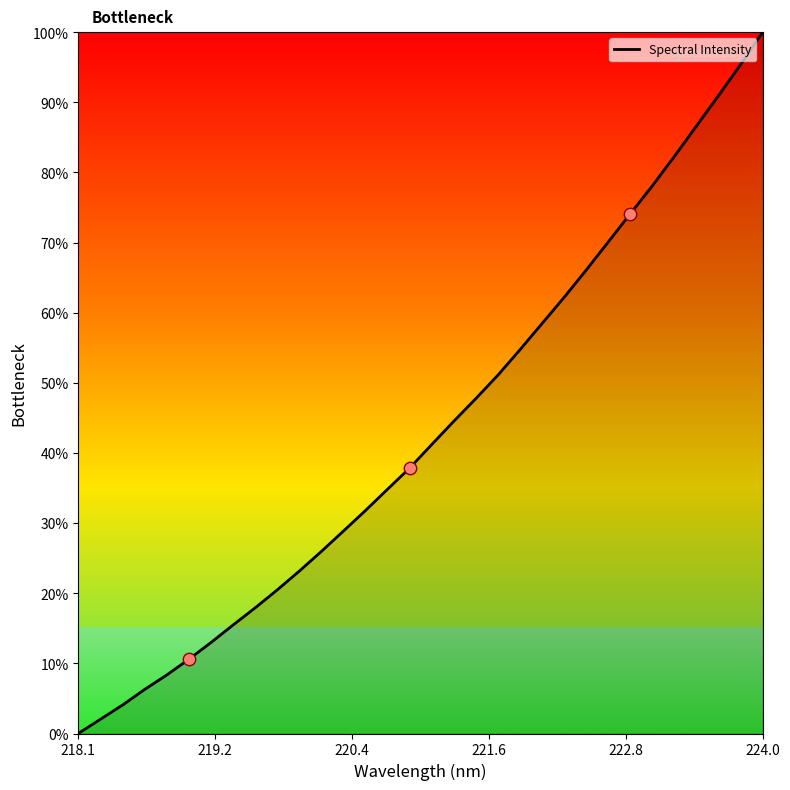

What is the maximum value shown in the chart?

100.0